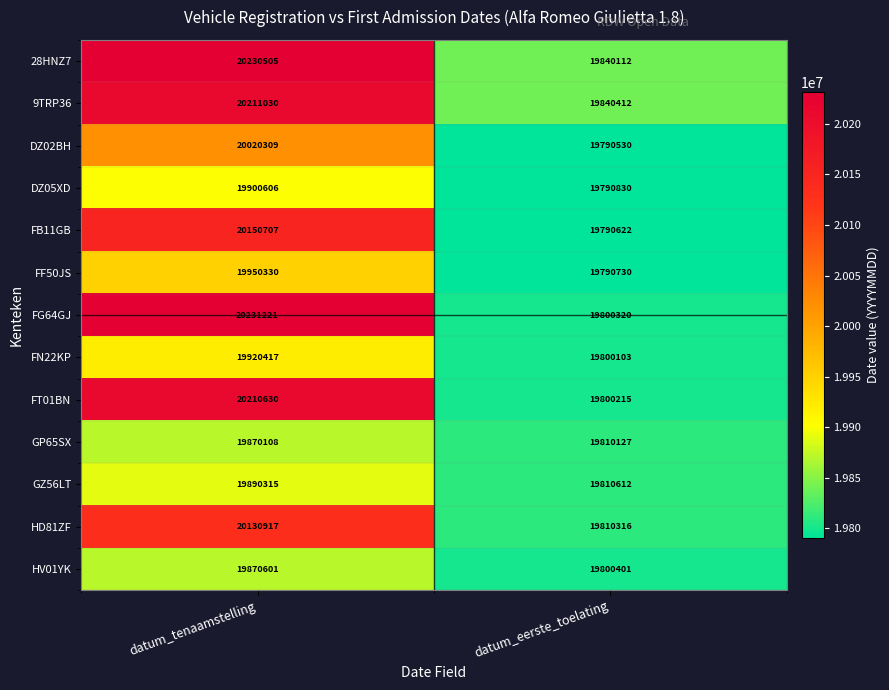

What is the minimum value shown in the chart?

19790530